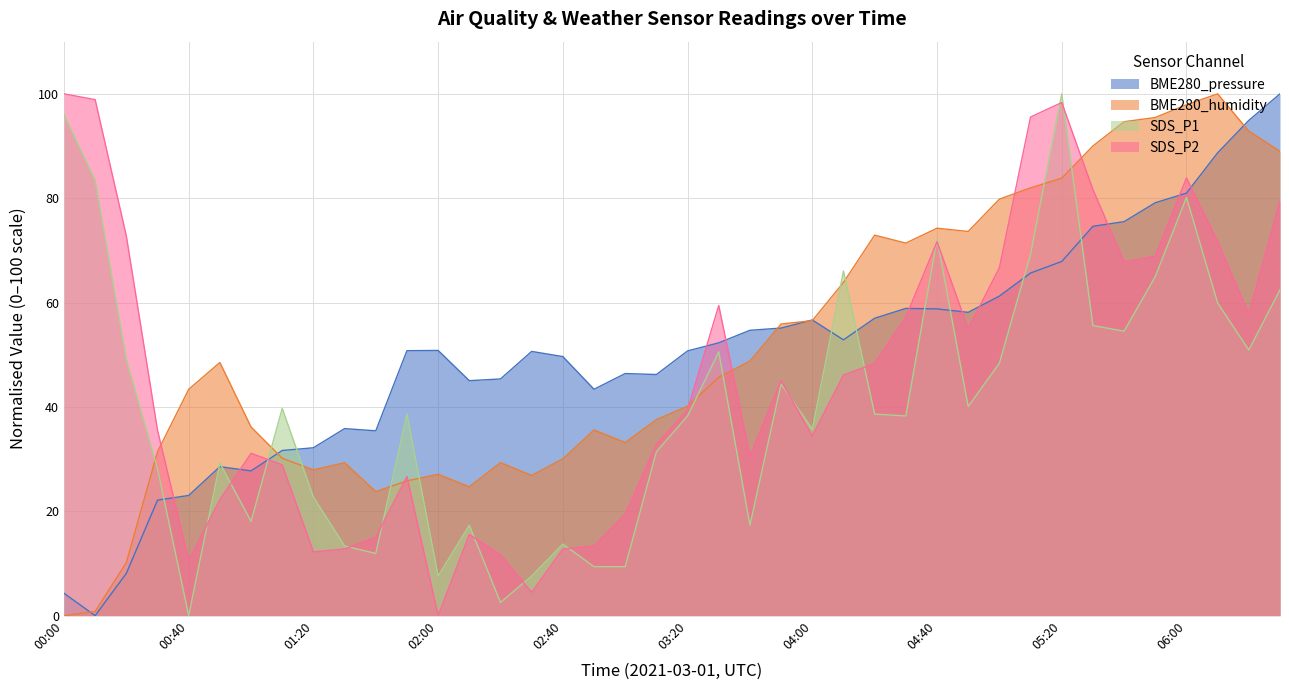

What are all the series names shown in the legend?

BME280_pressure, BME280_humidity, SDS_P1, SDS_P2